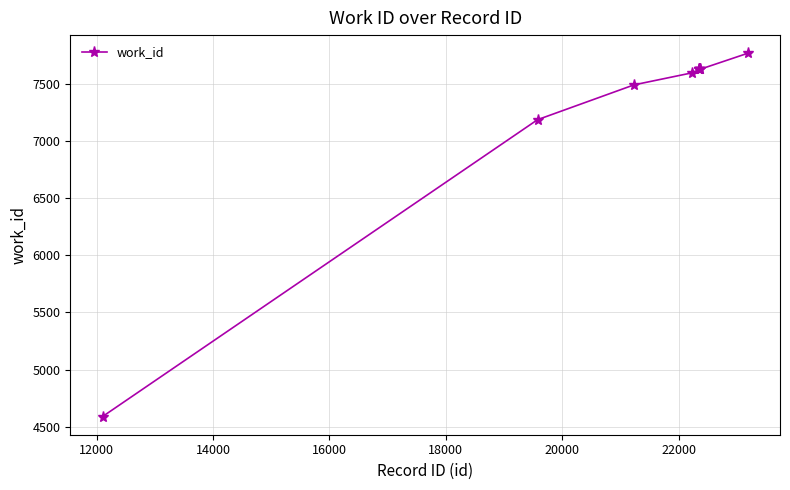

What is the difference between the second highest and second lowest values?

439